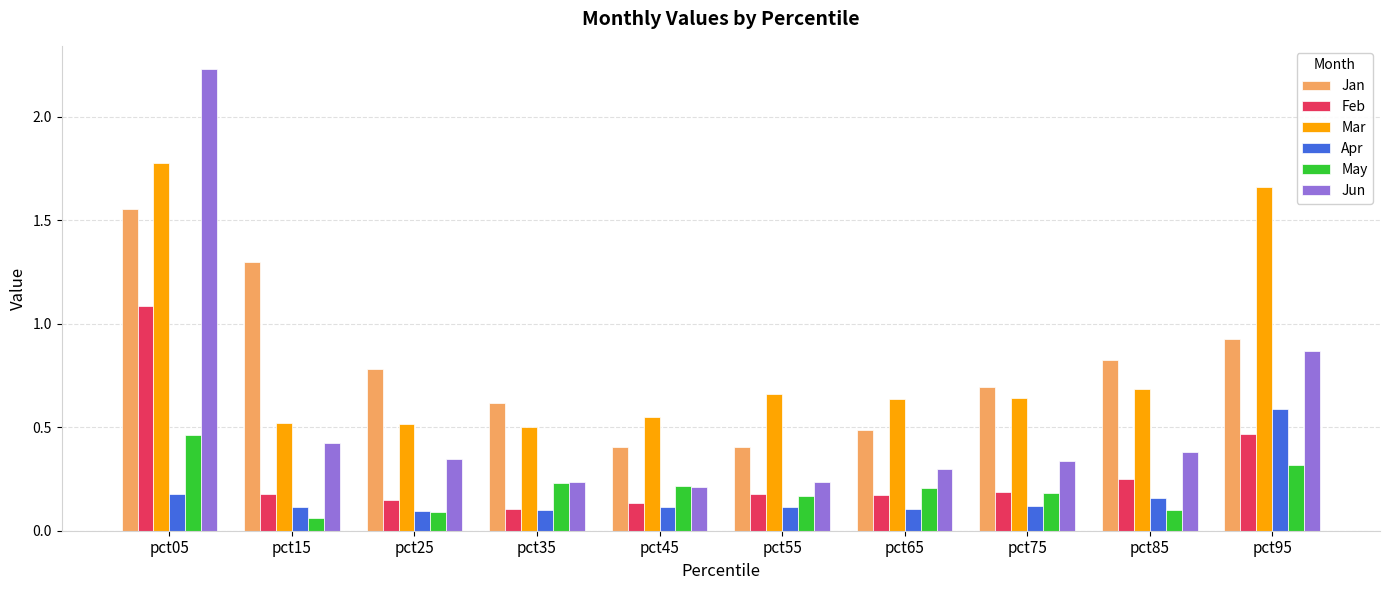

Are the bars horizontal?

No